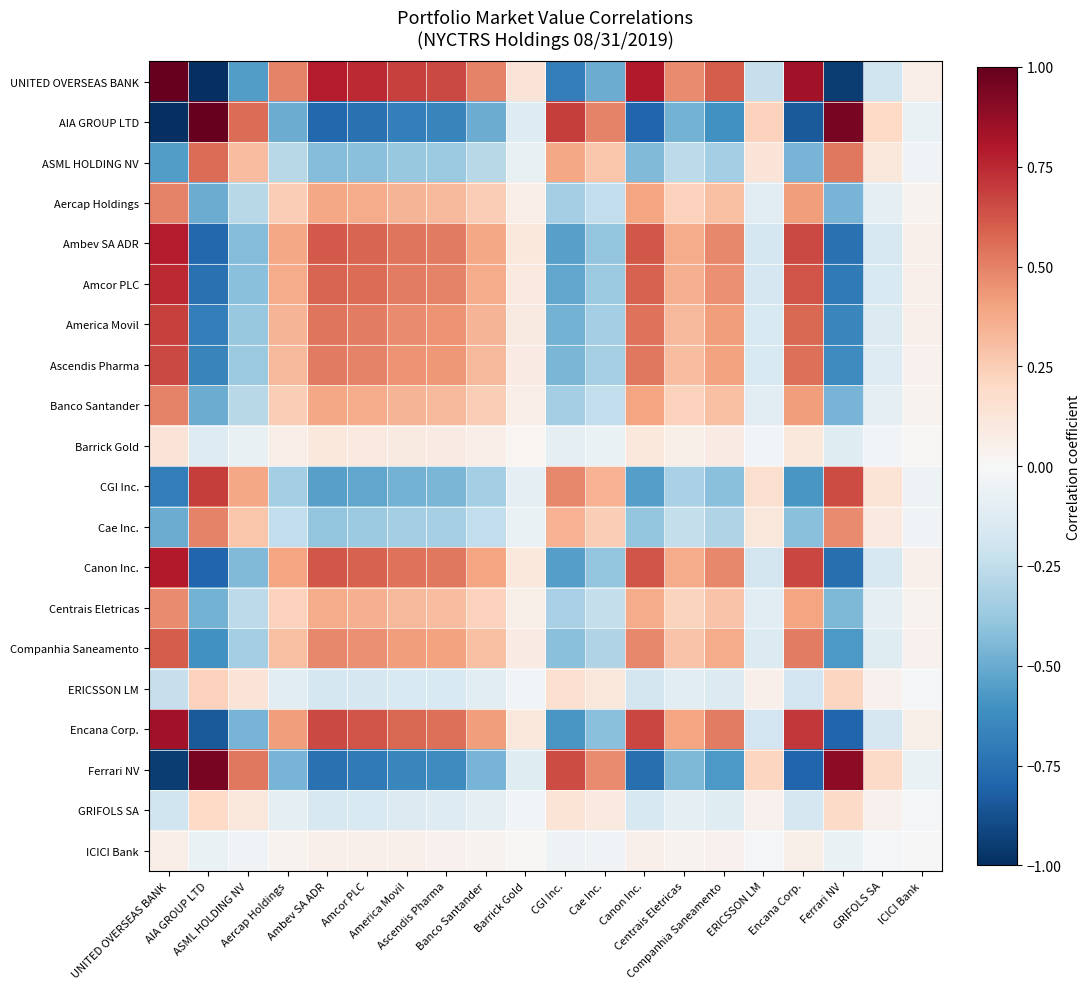

What is the difference between the highest and lowest values at Encana Corp.?

1.7